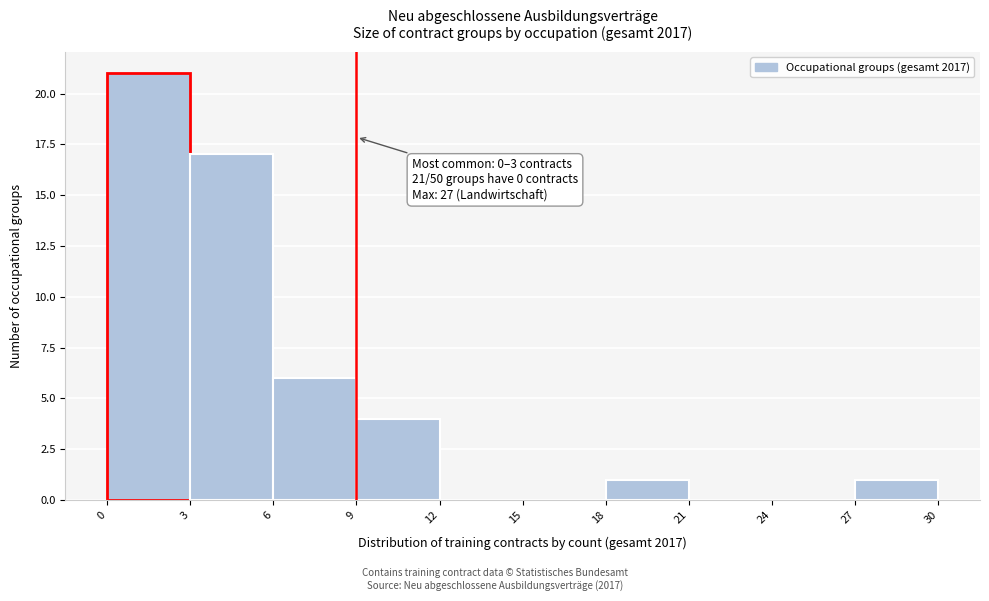

Over which range of the x-axis is the bar tallest?

0 to 3